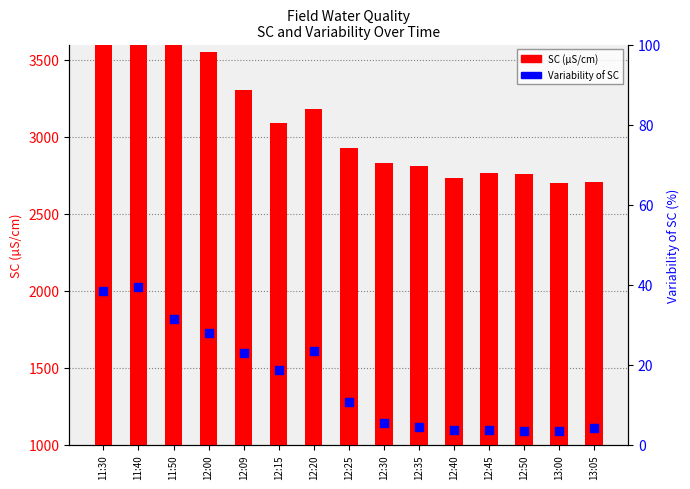

Which series has the largest total across all categories?

SC (µS/cm)